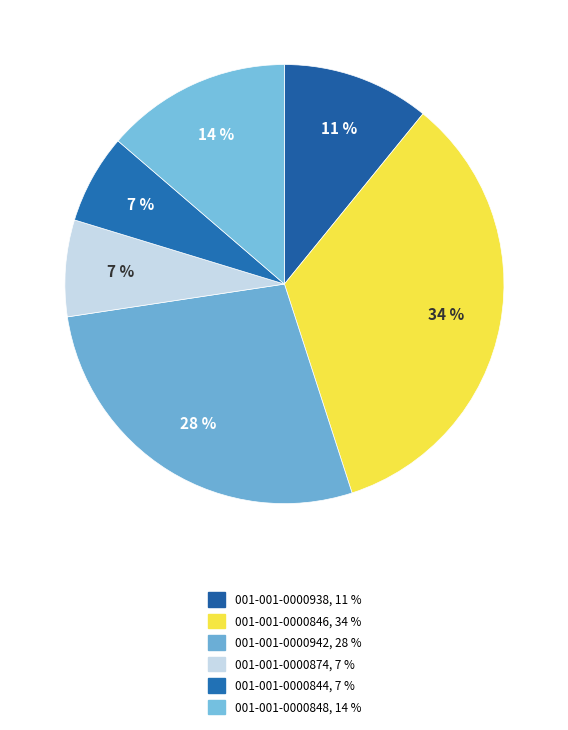

What percentage is the 001-001-0000844 slice, to the nearest percent?

7%